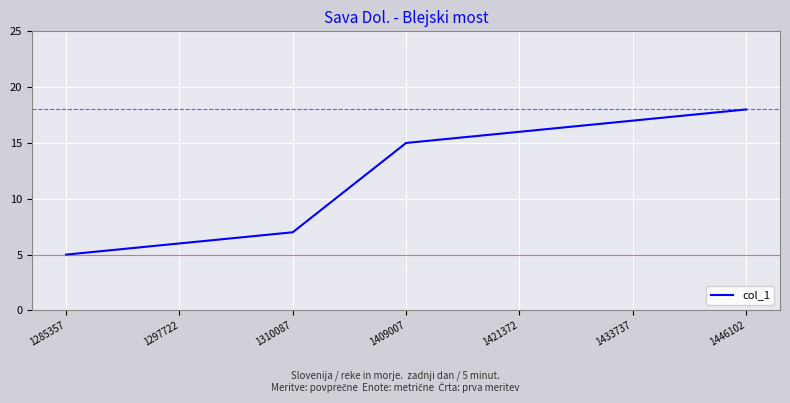

What is the smallest value displayed?

5